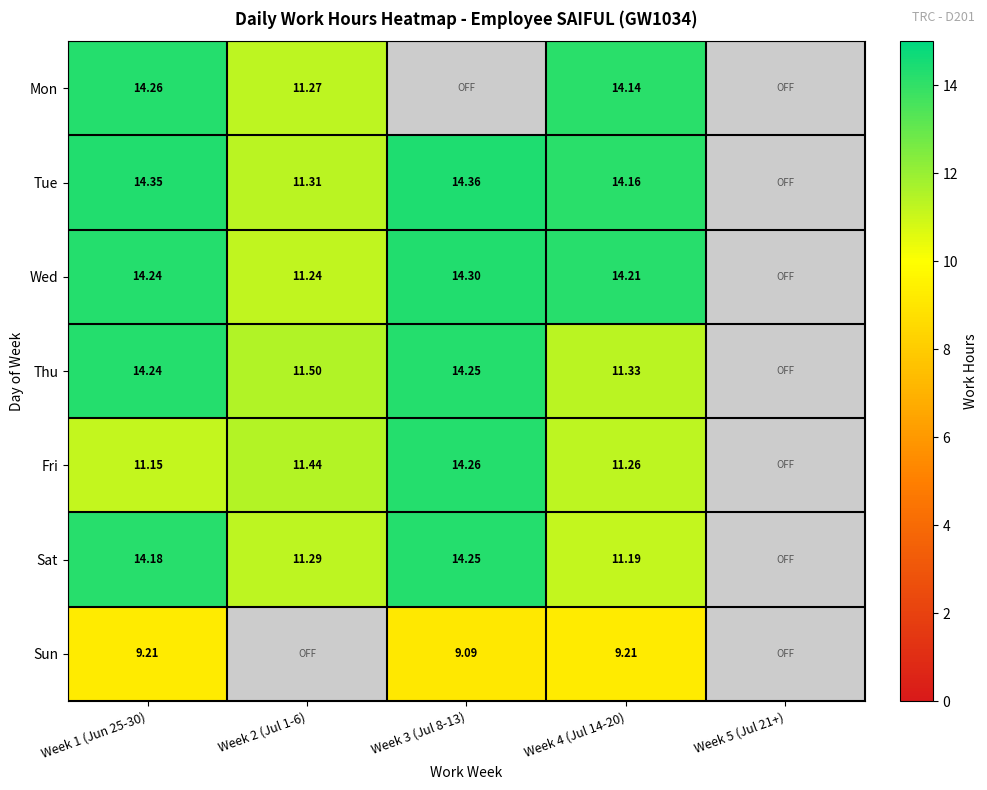

How many distinct data groups are displayed?

7